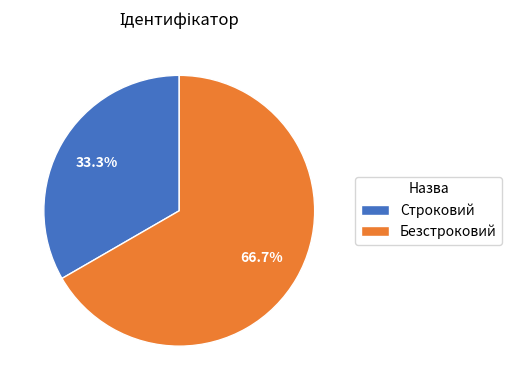

Which category has the smallest portion of the pie?

Строковий